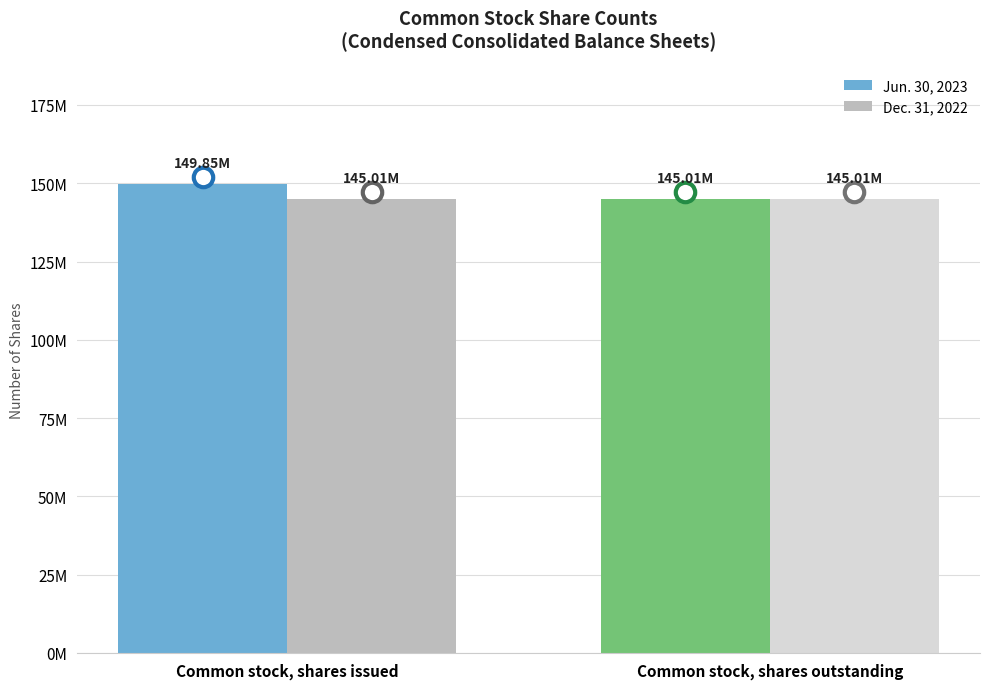

What are all the series names shown in the legend?

Jun. 30, 2023, Dec. 31, 2022